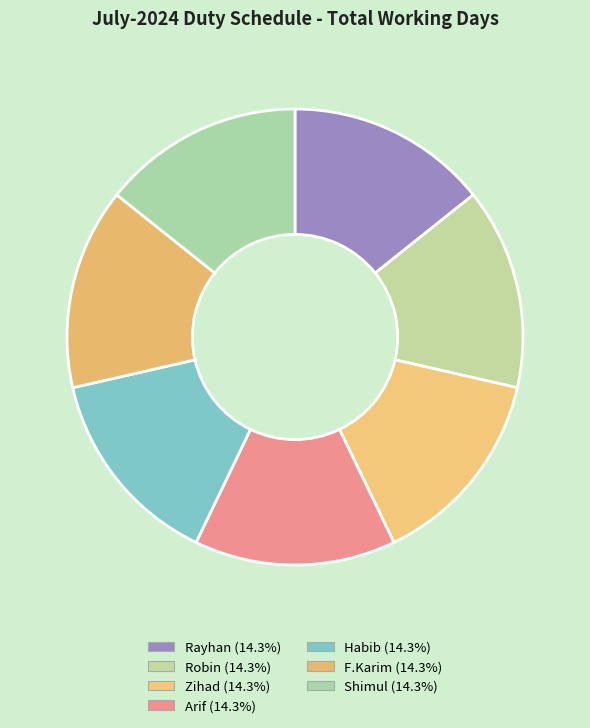

Count the number of slices in the pie.

7